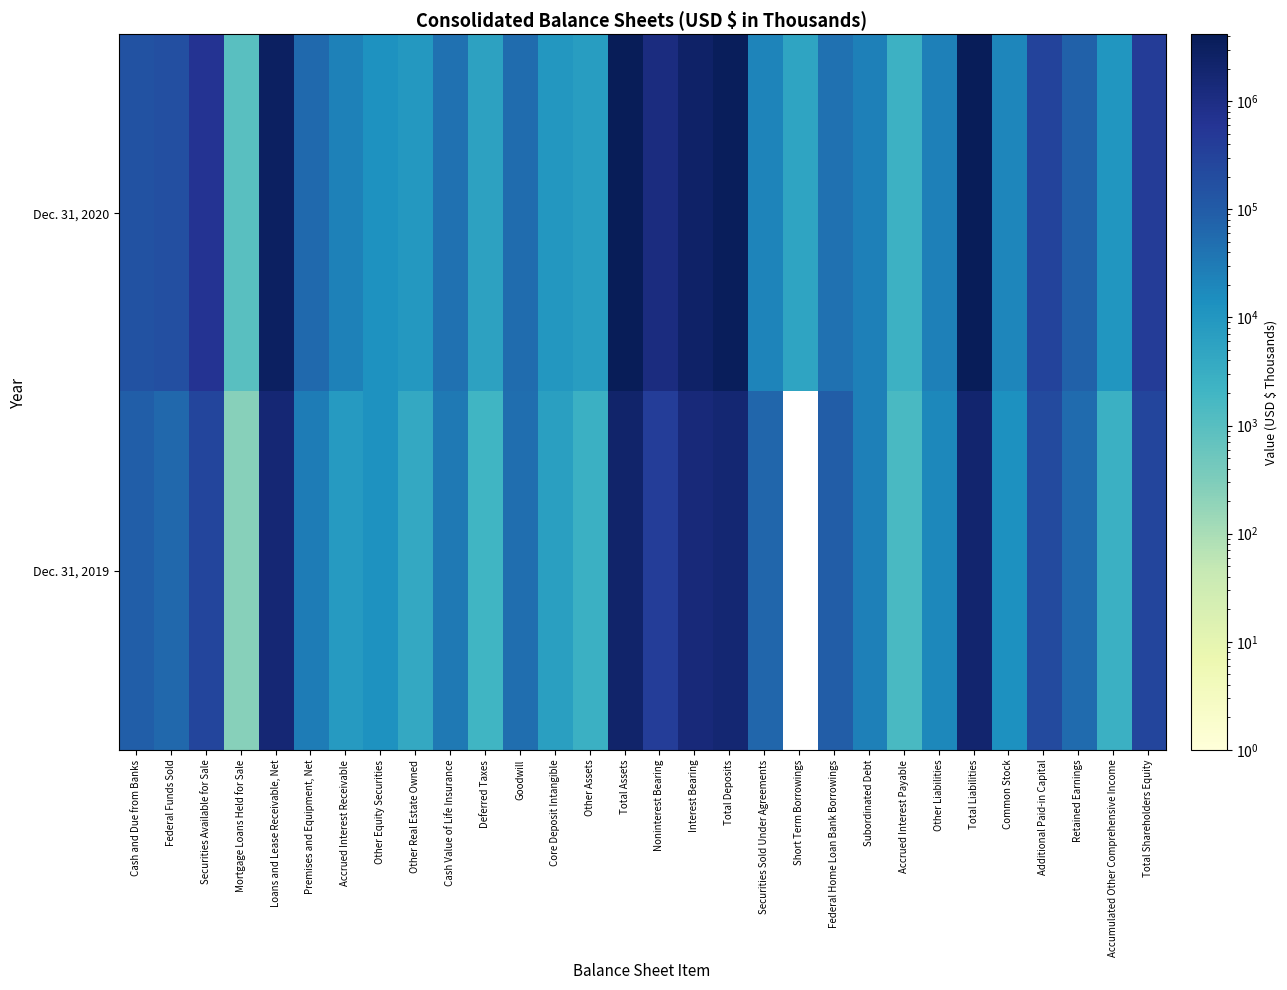

Which series changed the most between Loans and Lease Receivable, Net and Common Stock?

Dec. 31, 2020